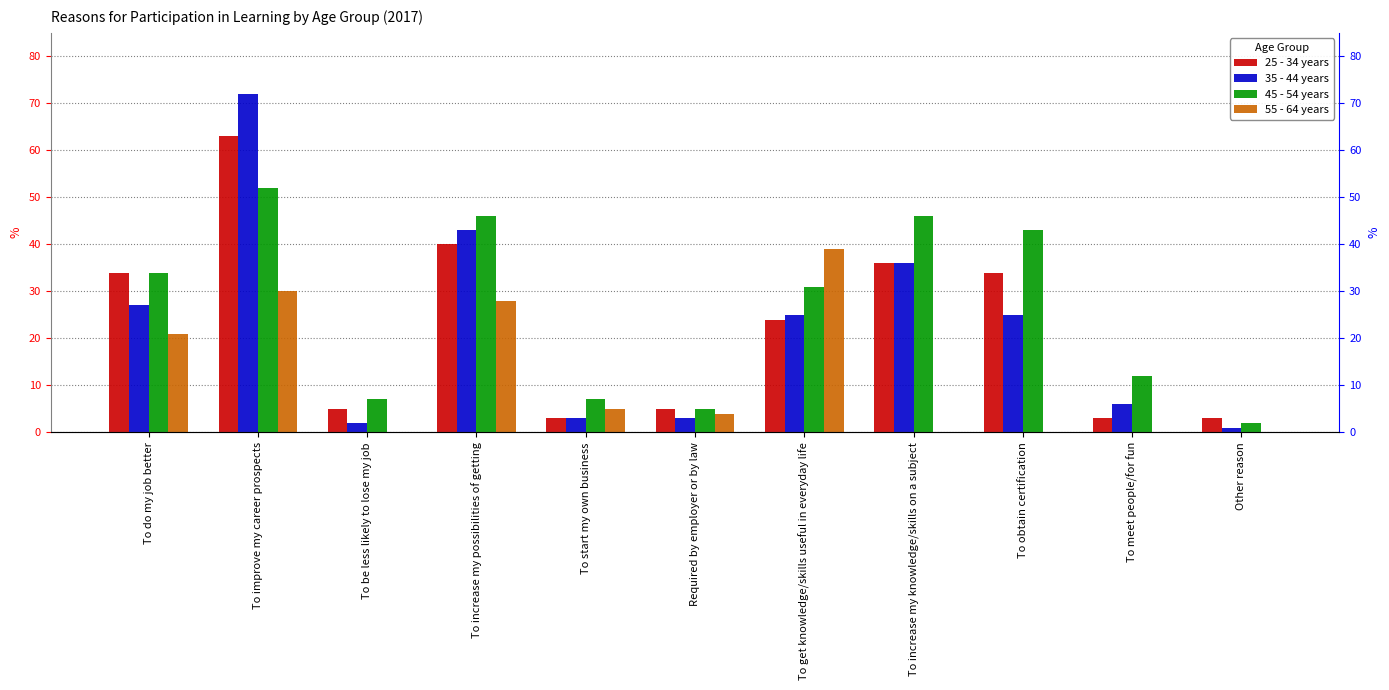

Rank the series at To get knowledge/skills useful in everyday life from highest to lowest value.

55 - 64 years, 45 - 54 years, 35 - 44 years, 25 - 34 years